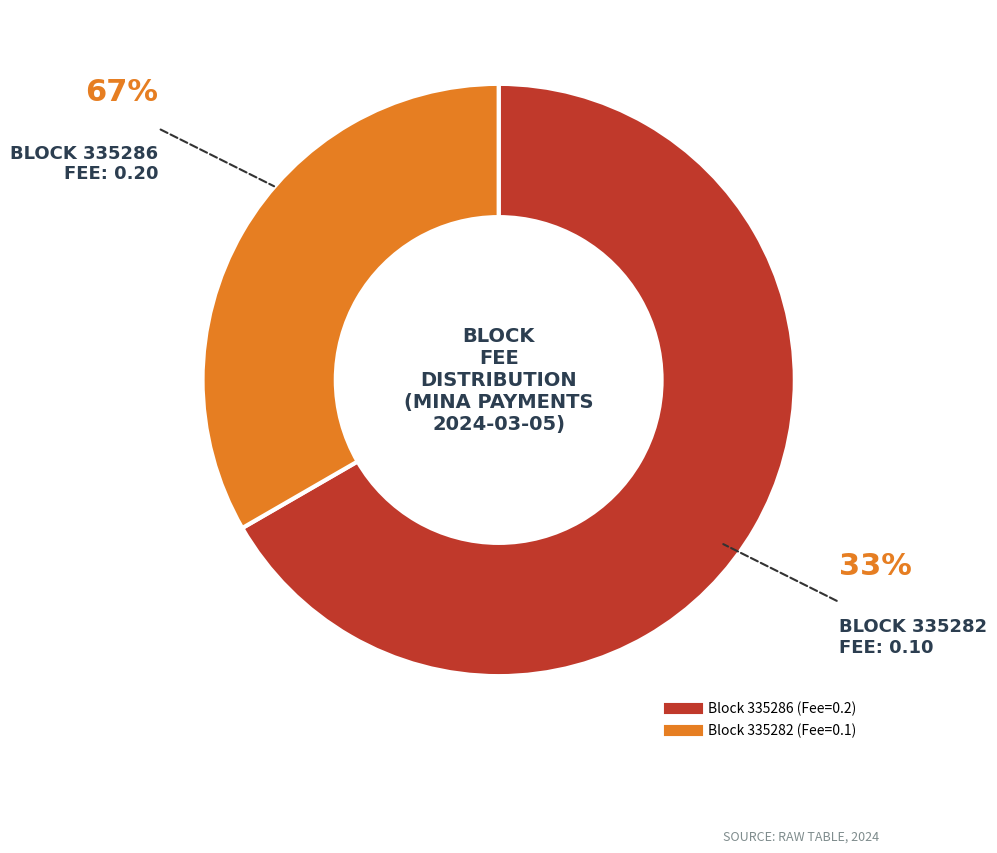

To the nearest percent, what is the difference between the largest and smallest slice percentages?

33%